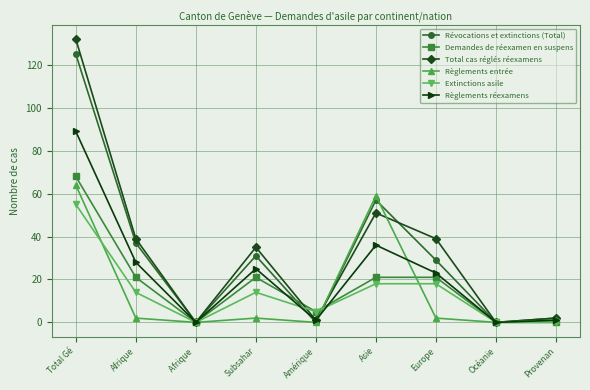

Where is the first local maximum for Règlements réexamens?

Subsahar